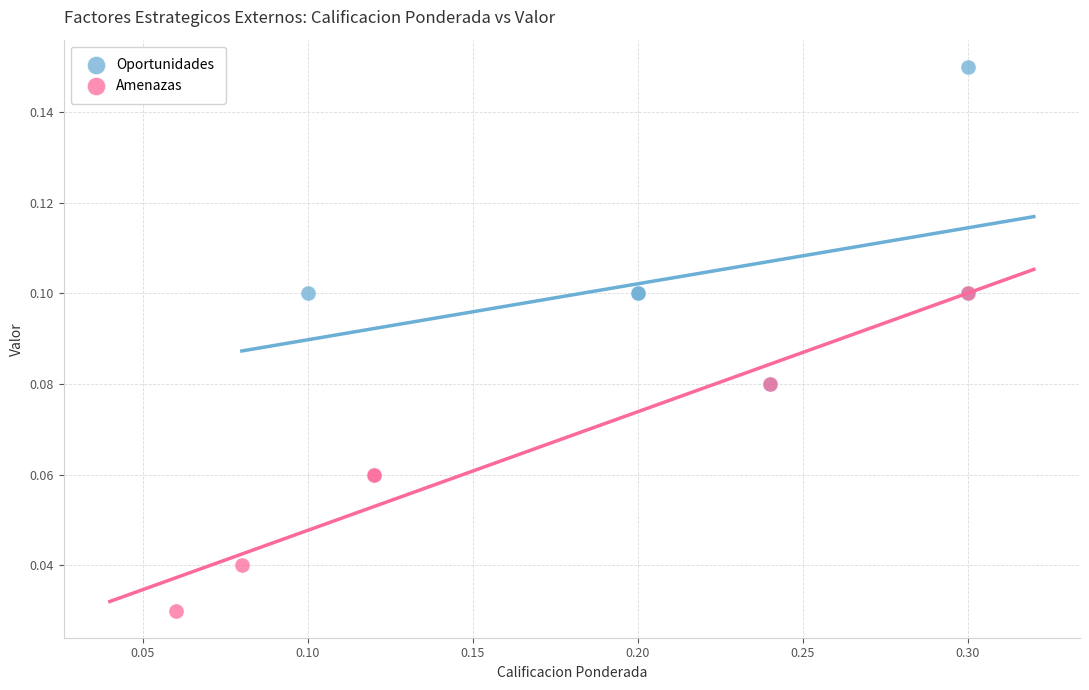

What are all the series names shown in the legend?

Oportunidades, Amenazas